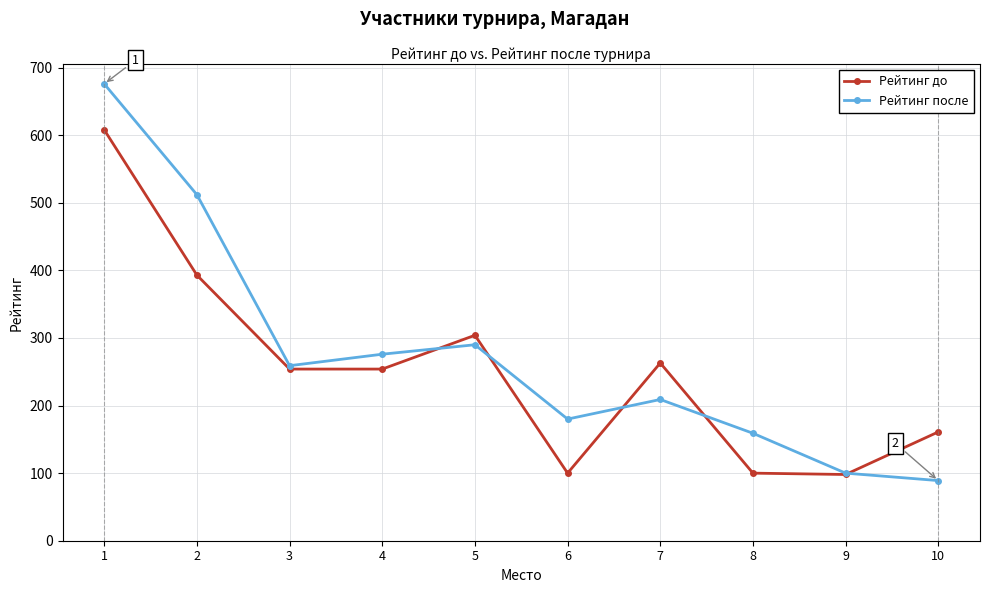

What is the value of the Рейтинг после point at the 4th from the left?

276